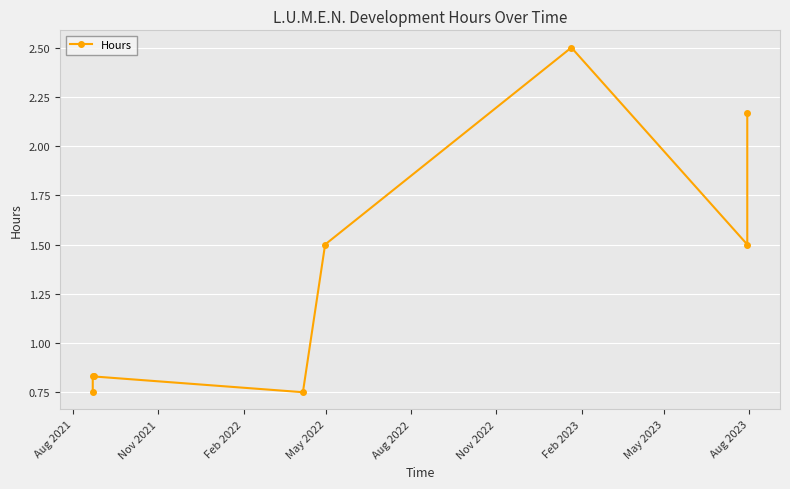

How many lines are shown in the chart?

1